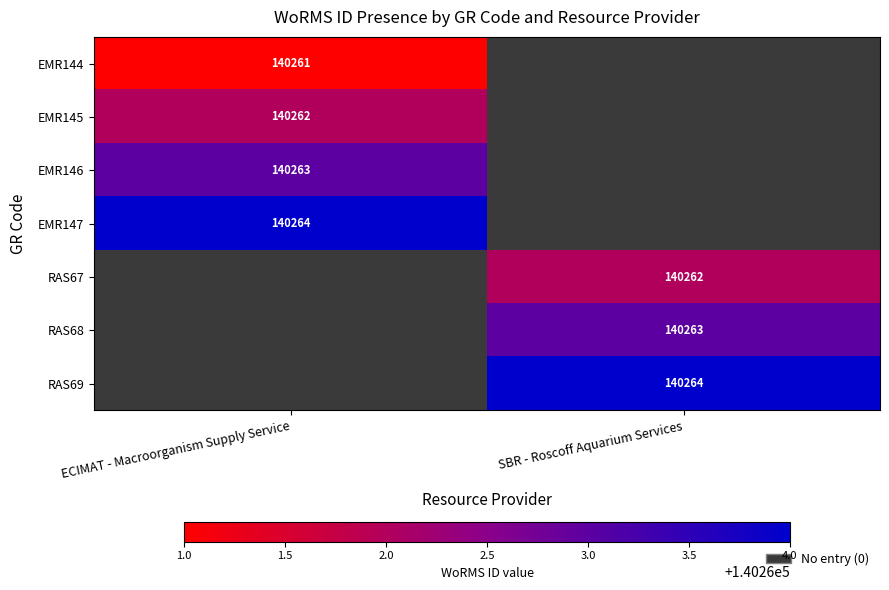

Is the value of EMR145 at ECIMAT - Macroorganism Supply Service greater than the value of EMR147 at ECIMAT - Macroorganism Supply Service?

No